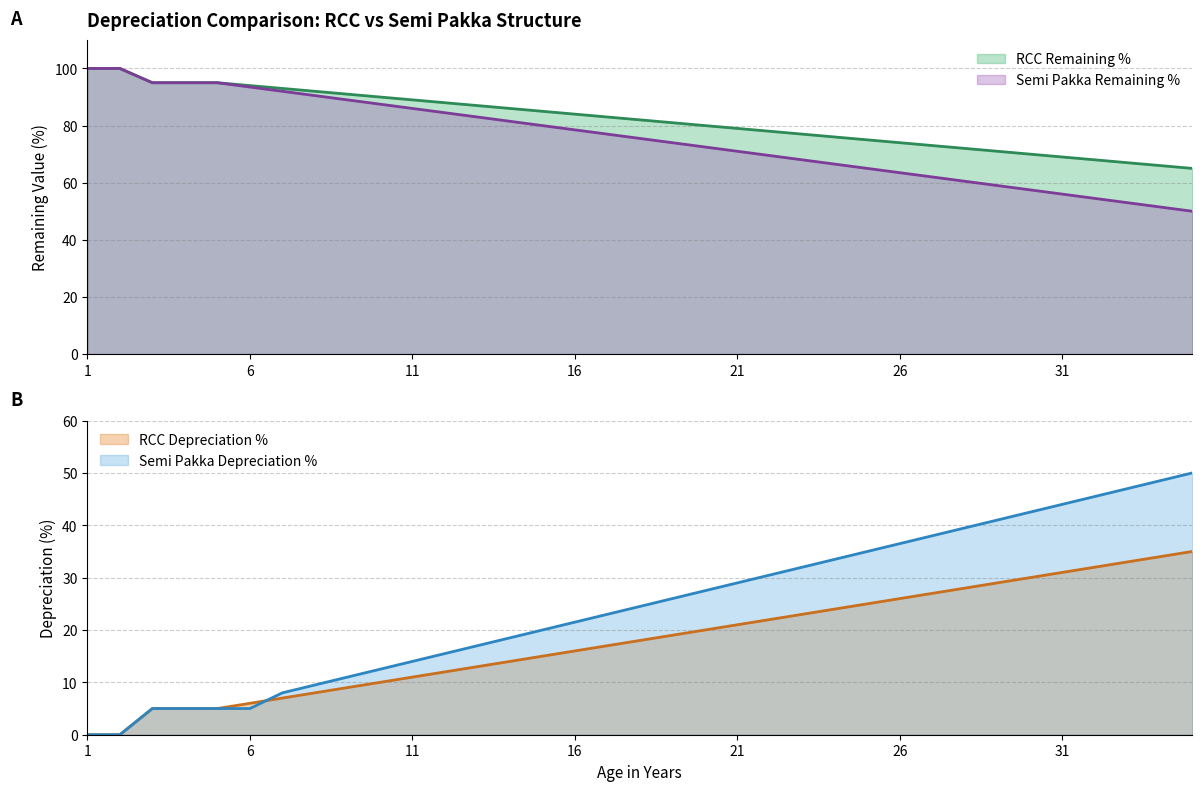

Between 21 and 16, which is larger?

16